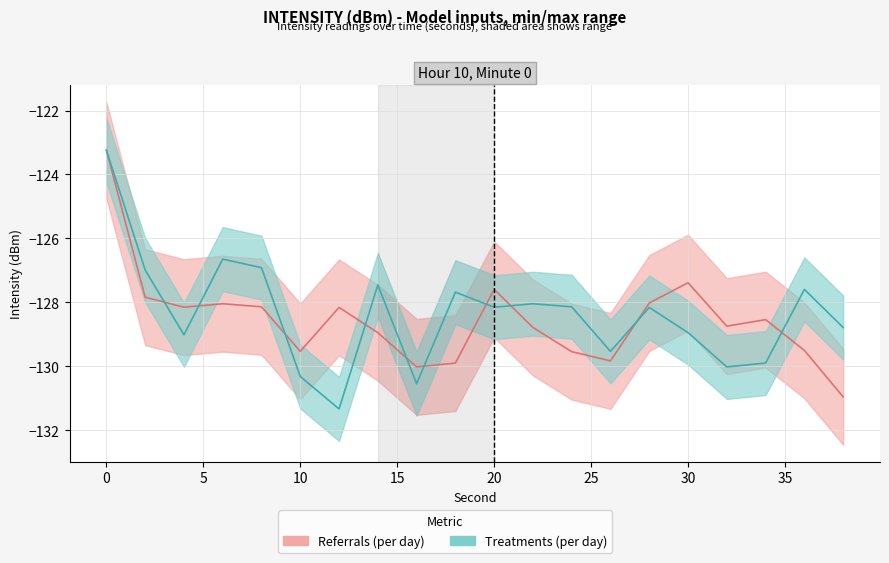

How many categories are shown in the chart?

20